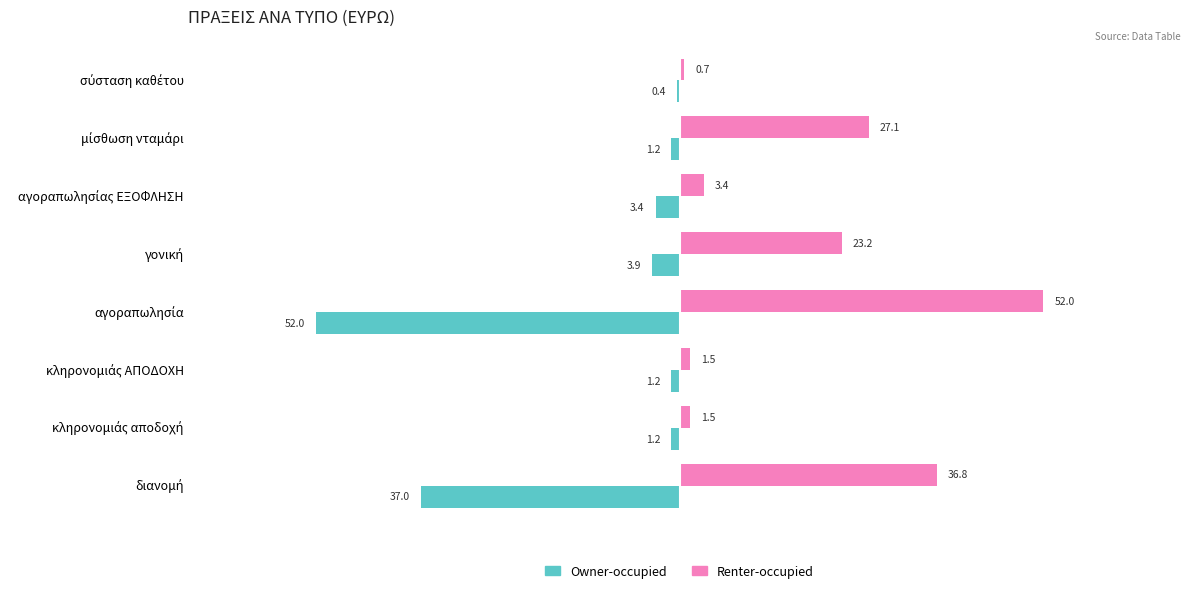

What is the sum of all Owner-occupied values?

-100.3